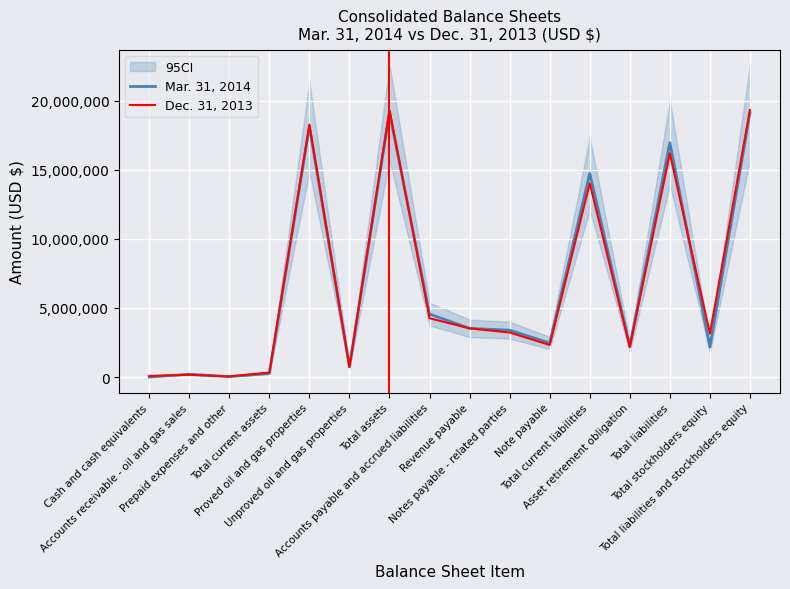

How many intersections are there between Dec. 31, 2013 and Mar. 31, 2014?

6